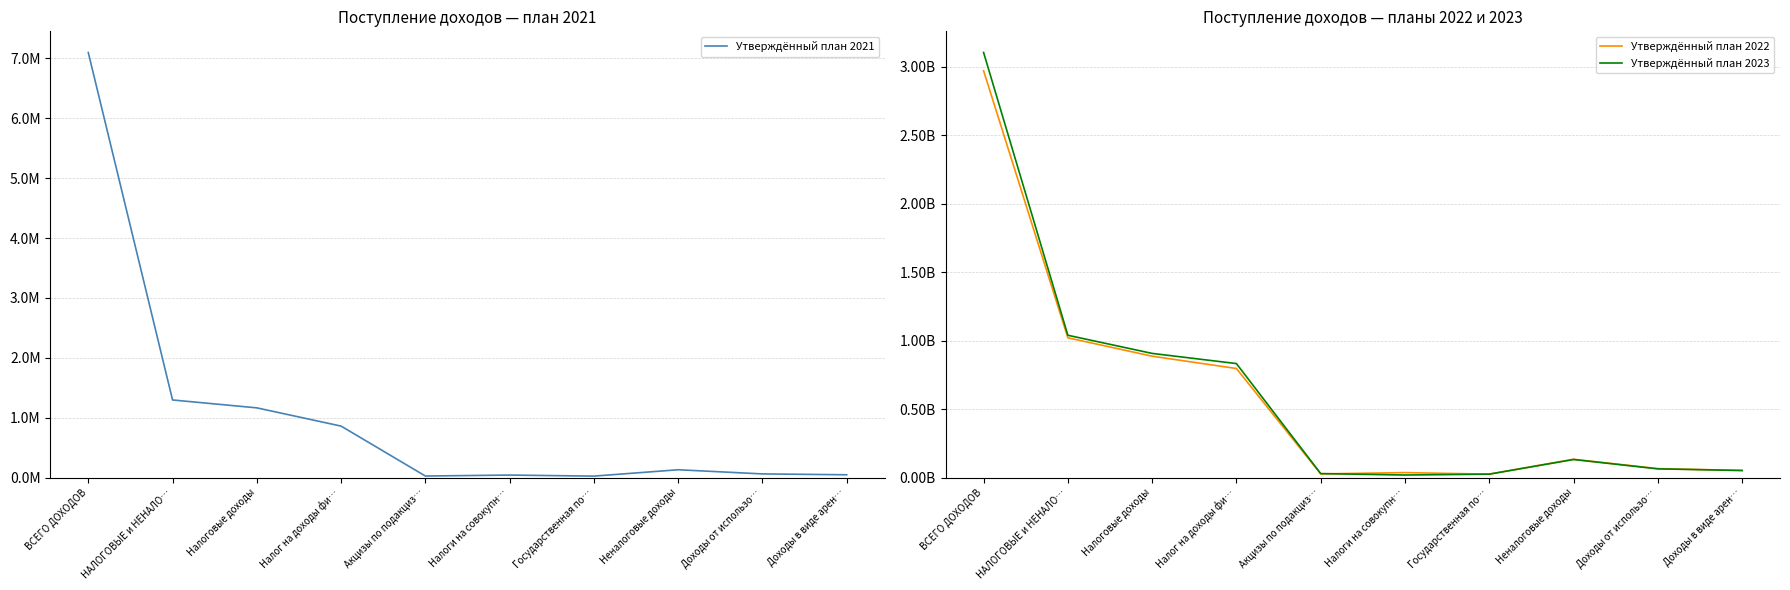

Which has a higher value, Акцизы по подакциз… or Налог на доходы фи…?

Налог на доходы фи…